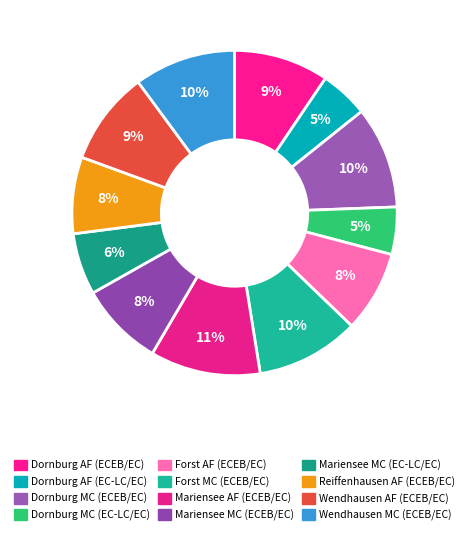

How much of the chart is everything except Forst MC (ECEB/EC)?

89.7%